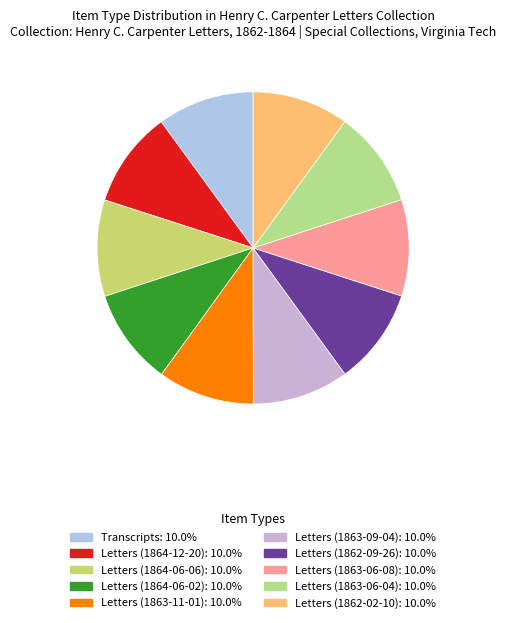

True or false: Letters (1864-06-06) accounts for 22% of the total.

False